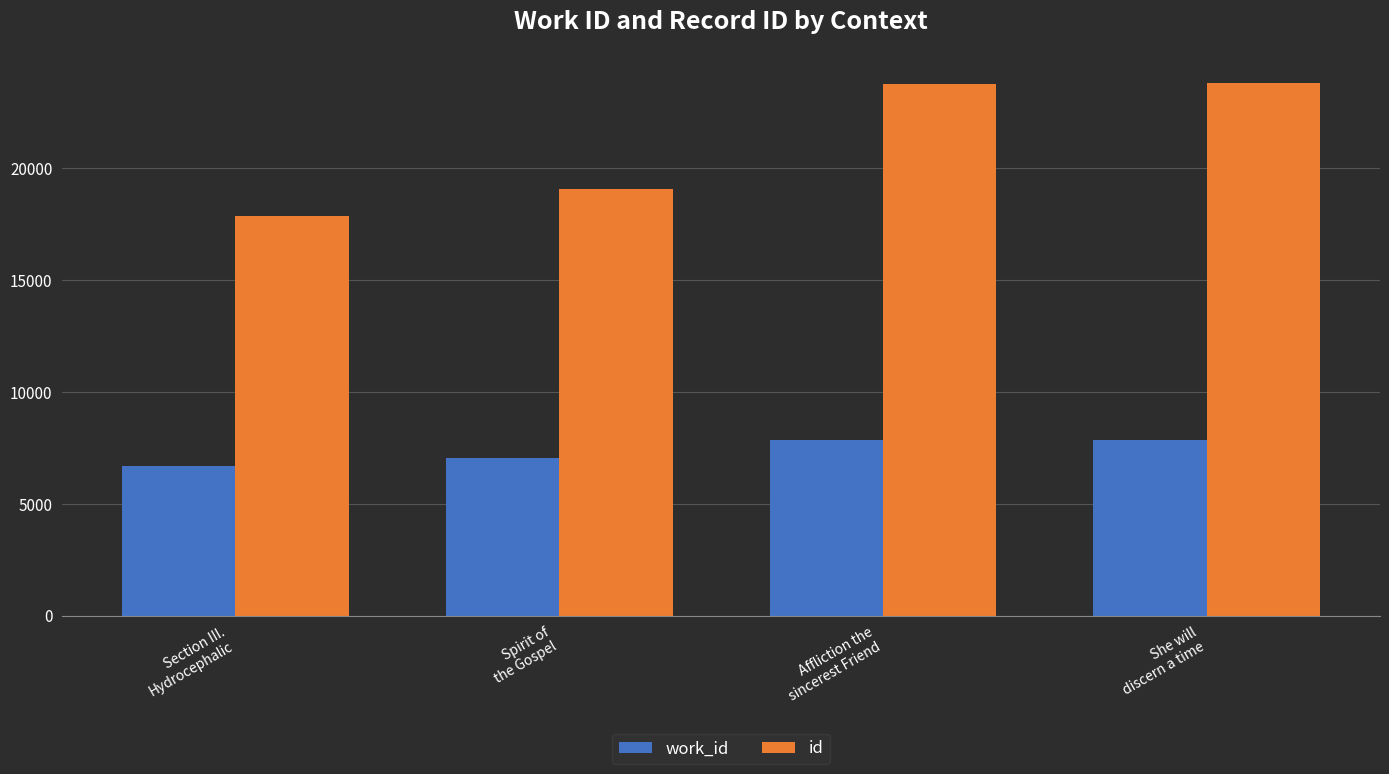

What is the minimum value shown in the chart?

6717